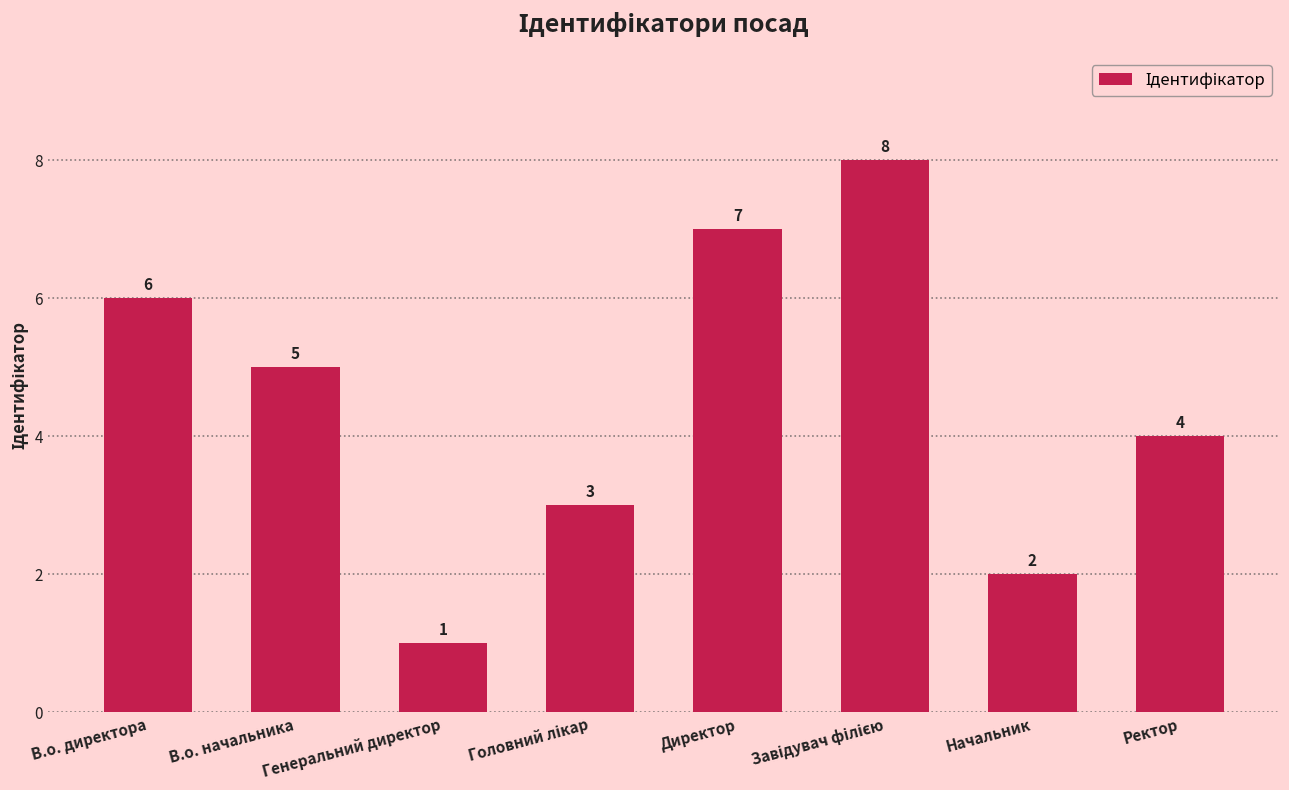

What is the change in value from Директор to Начальник?

-5